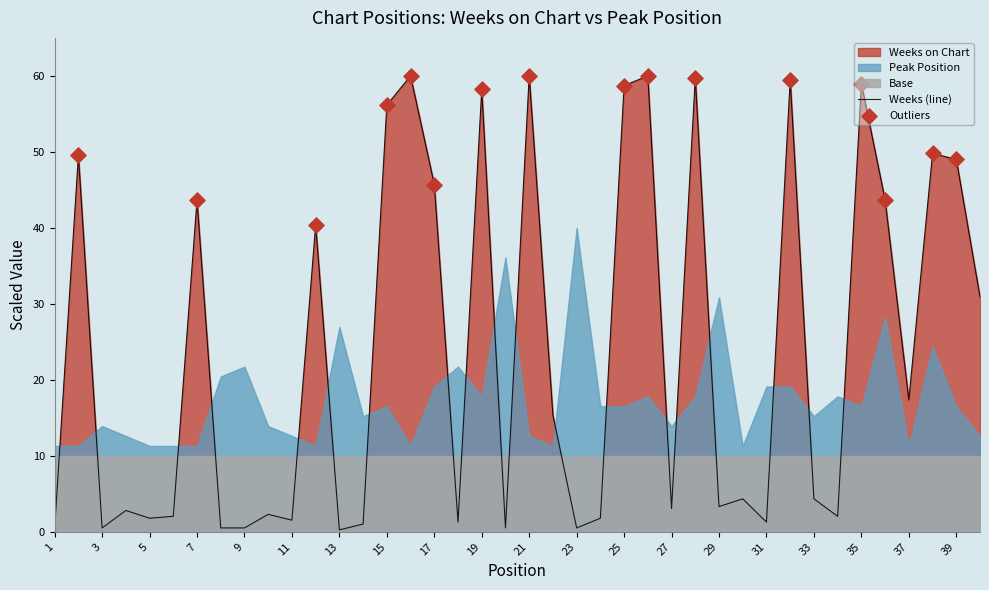

What is the change in value from 14 to 40?

+29.9